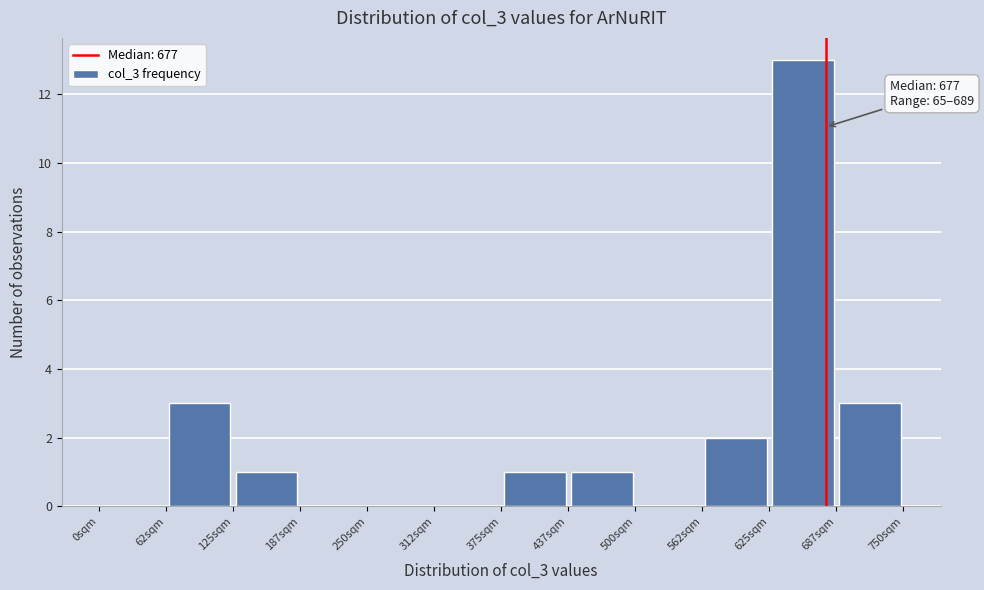

Over which range of the x-axis is the bar tallest?

630 to 690